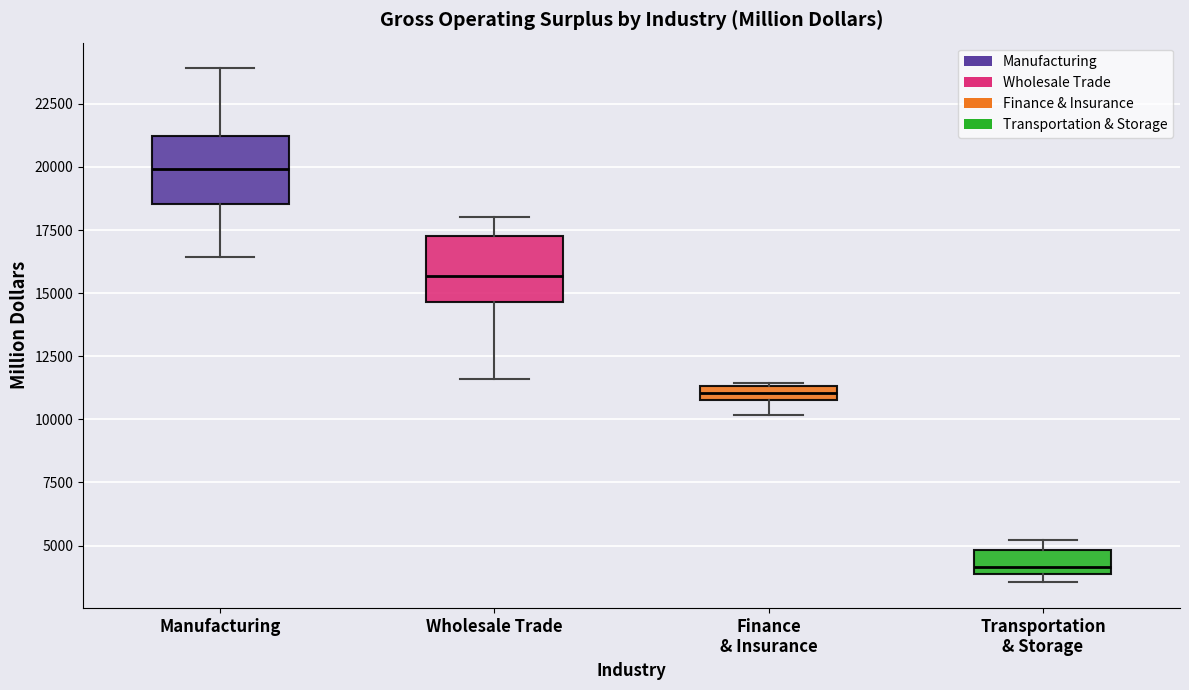

Where is the lower edge of the box for Transportation & Storage on the y-axis? The values are not printed on the chart, so give them approximately, as read against the axis.

4000